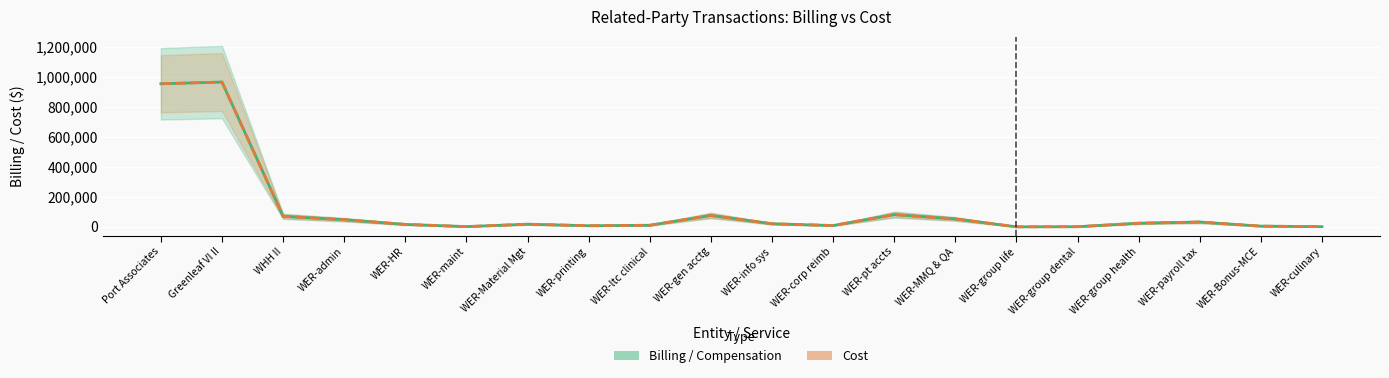

Is it true that Cost equals 1288.0 at WER-culinary?

True